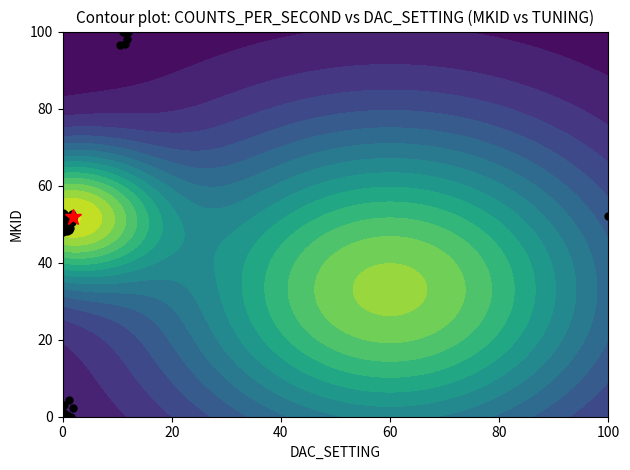

What is the sum of all values?

1965.8